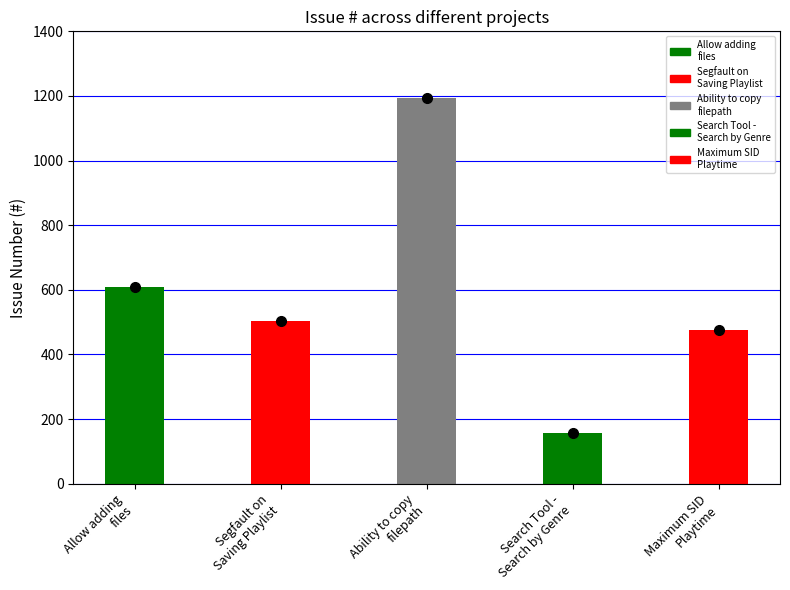

Is it true that the value at Search Tool - Search by Genre is 158?

True